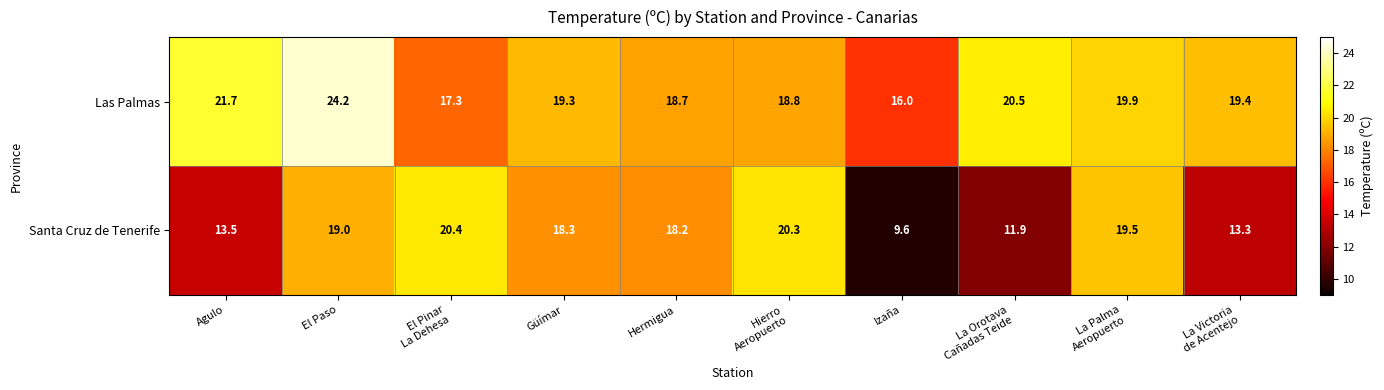

Rank the series by their maximum value, from lowest to highest.

Santa Cruz de Tenerife, Las Palmas